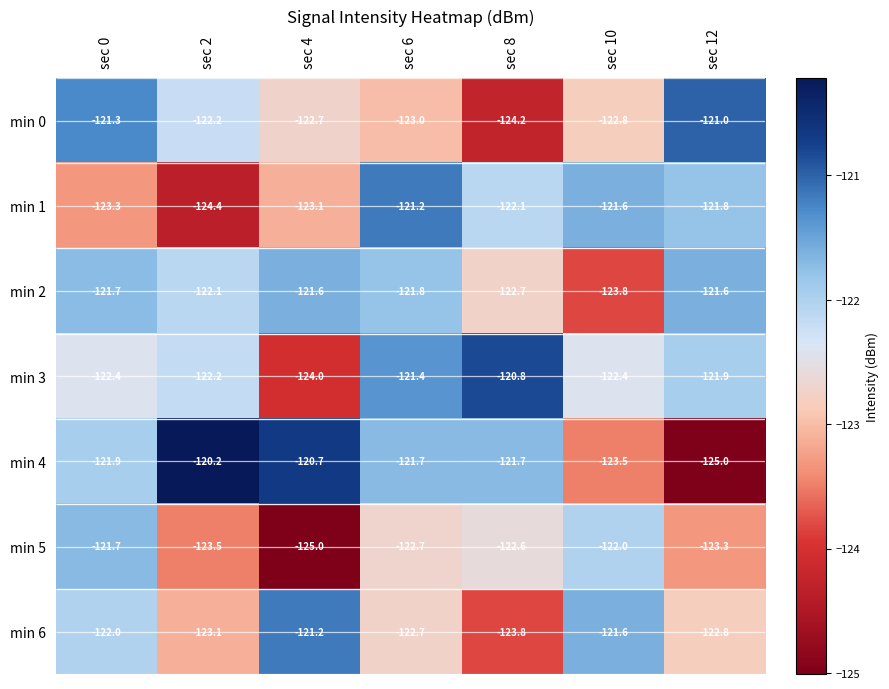

True or false: min 0 has a value of -121.3 at sec 0.

True